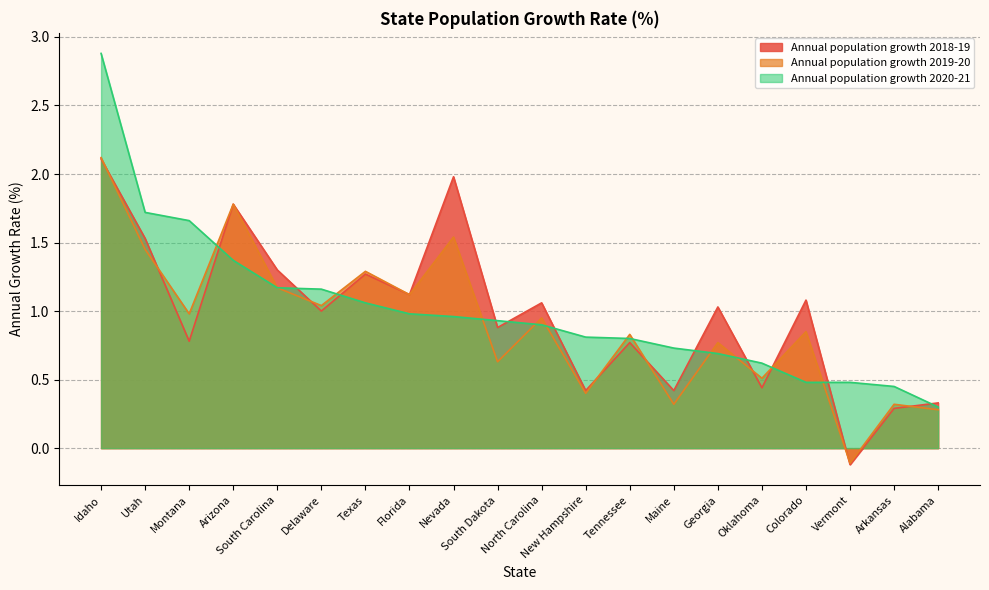

How many interior local peaks does the Annual population growth 2018-19 series have?

7